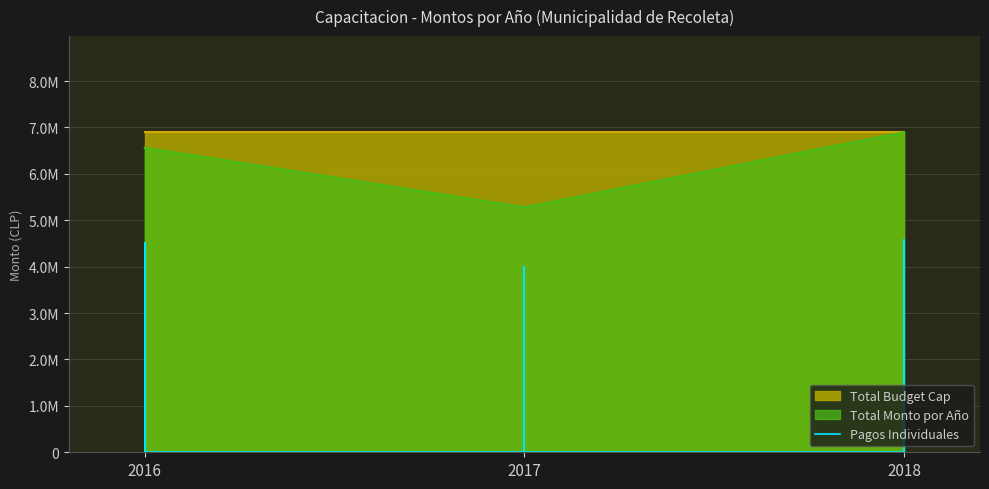

Reading left to right, transcribe all the data shown in this chart.

0	4502400	0	0	500000	0	0	680000	0	0	880000	0	0	3999996	0	0	1280000	0	0	4580000	0	0	720000	0	0	198000	0	0	920000	0	0	480000	0